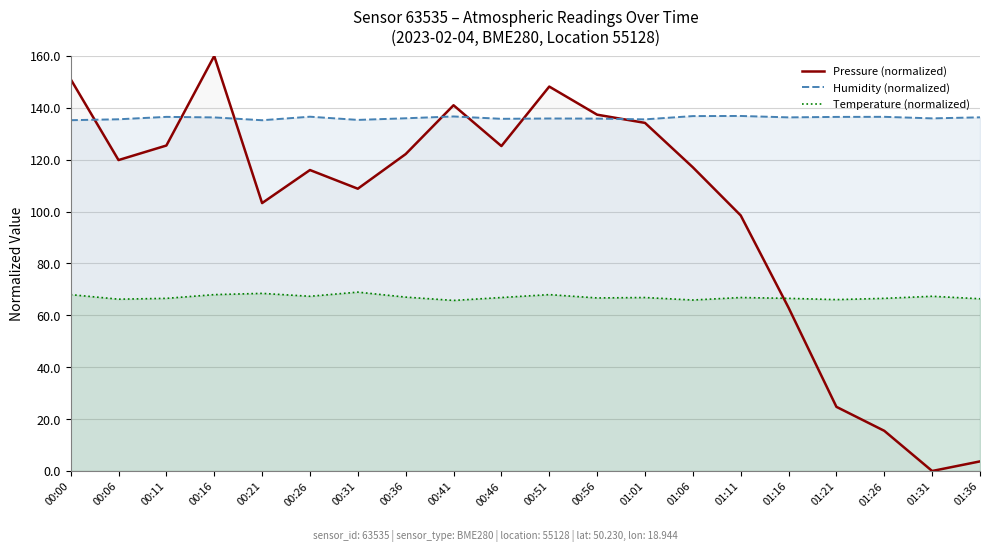

At which category is the sum across all series the highest?

00:16